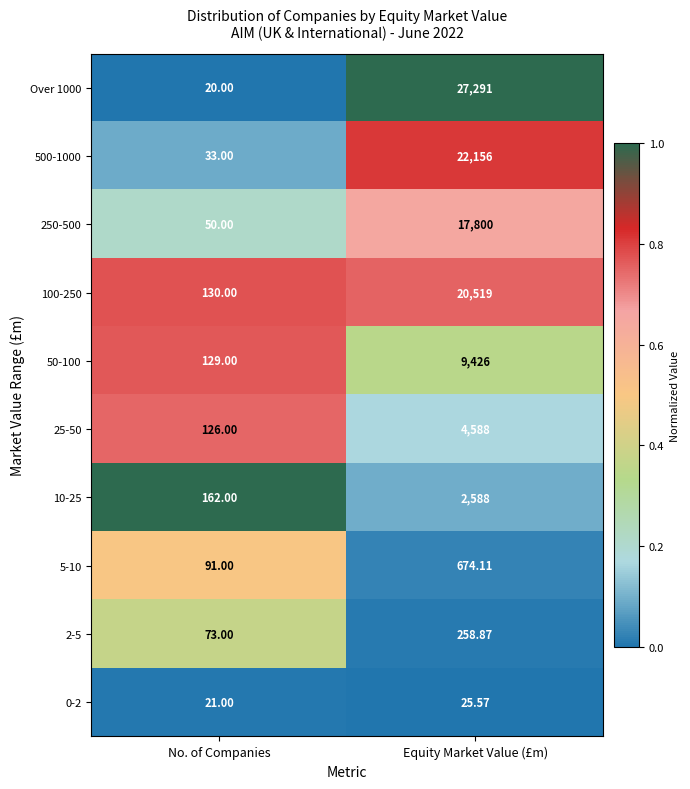

At which label does 50-100 reach its peak?

Equity Market Value (£m)